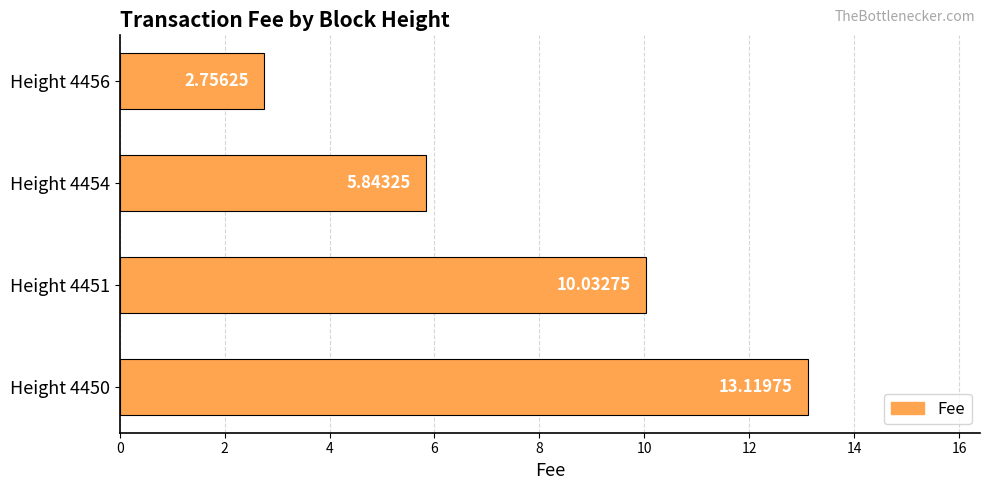

What is the difference between the maximum and minimum values?

10.4